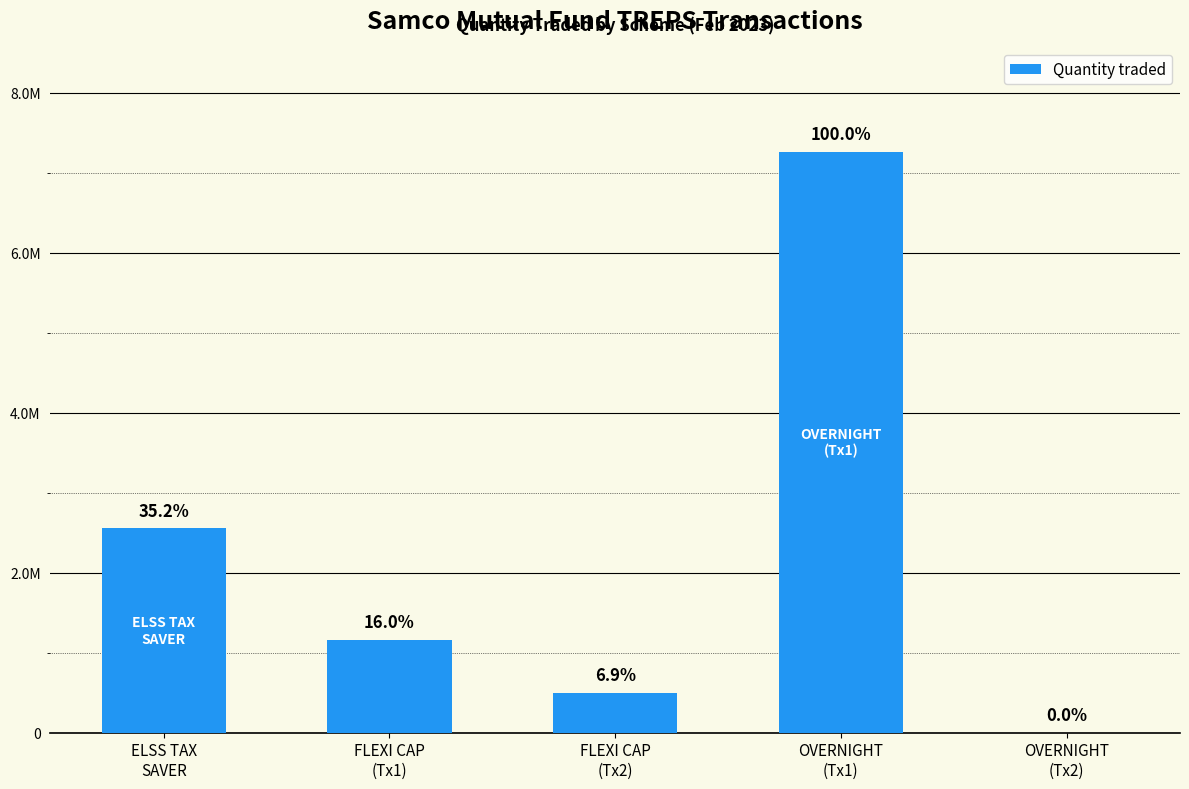

Are the bars horizontal?

No